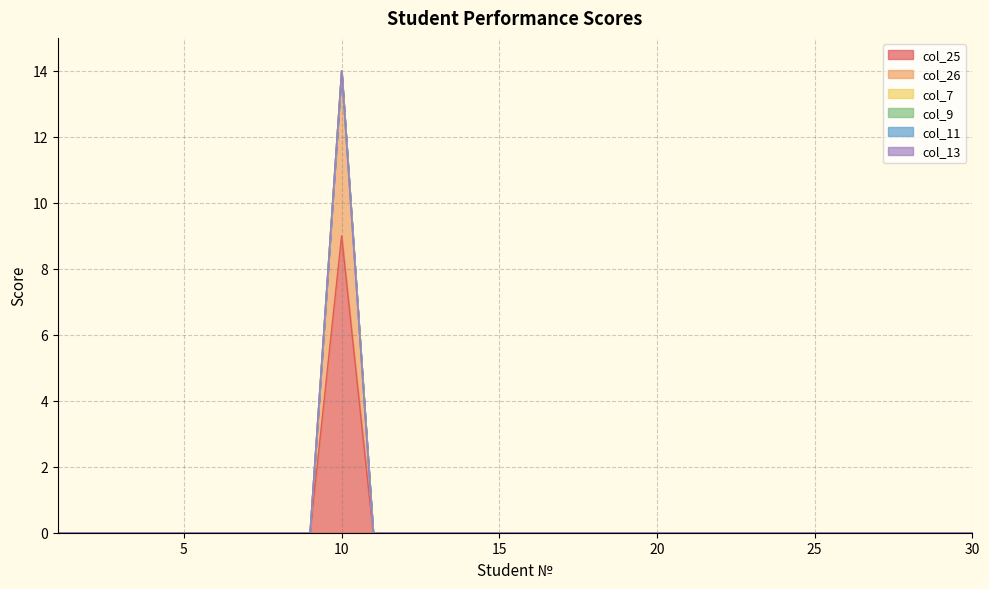

Which series has the largest total across all categories?

col_25